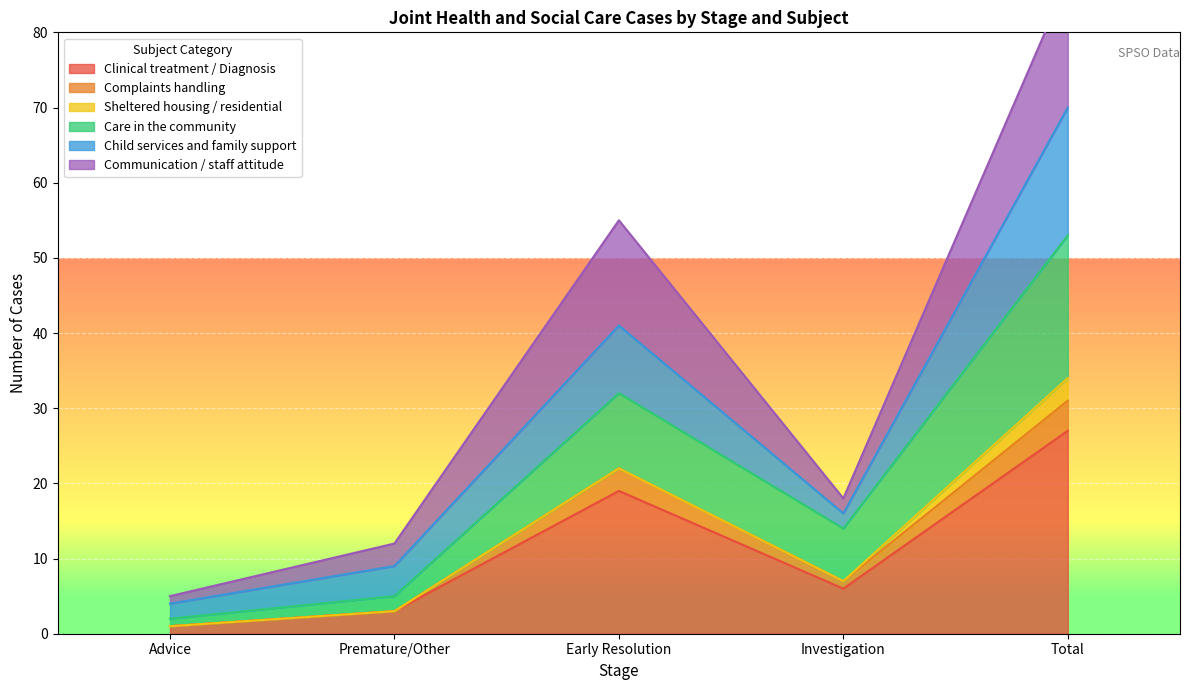

Is the value of Care in the community at Investigation greater than the value of Clinical treatment / Diagnosis at Advice?

Yes